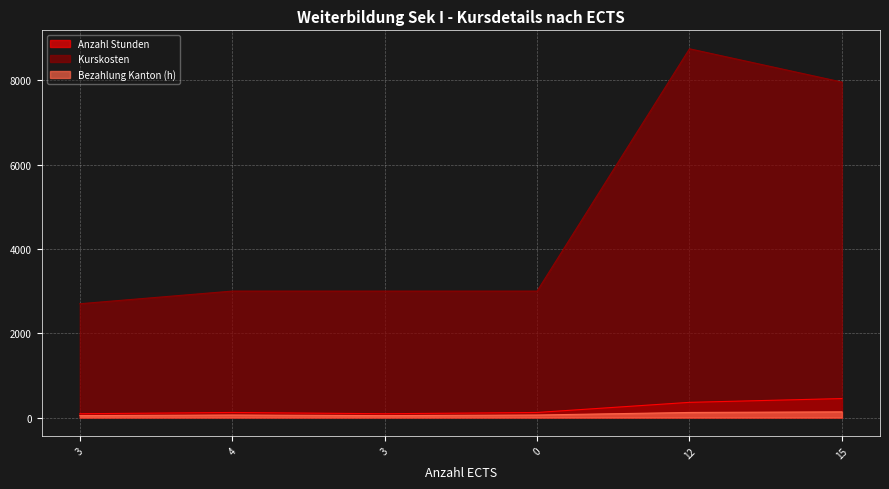

What is the label of the 6th point from the left?

15